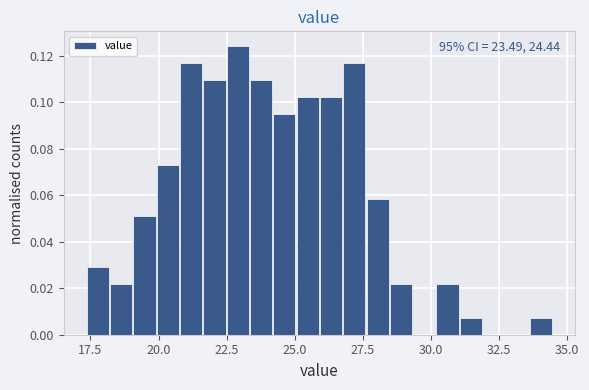

Read against the x-axis, roughly where is the centre of the tallest bar?

23.0